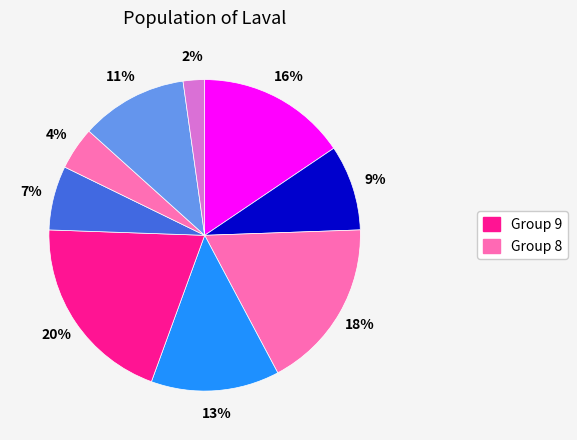

Count the number of slices in the pie.

9